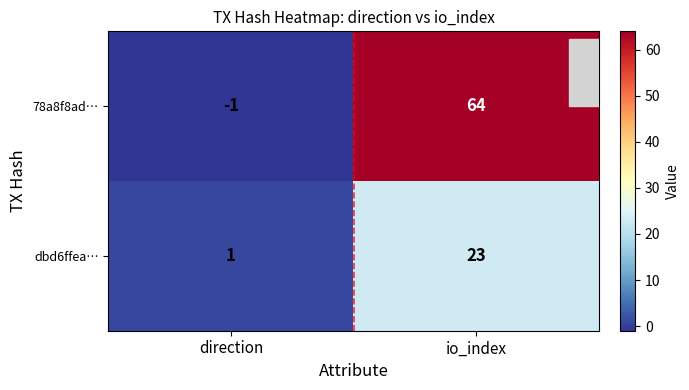

What is the highest value of the dbd6ffea… series?

23